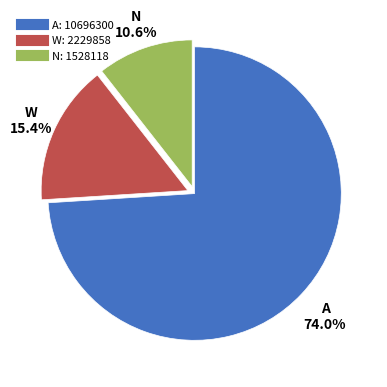

Is there any slice that represents more than half of the pie?

Yes